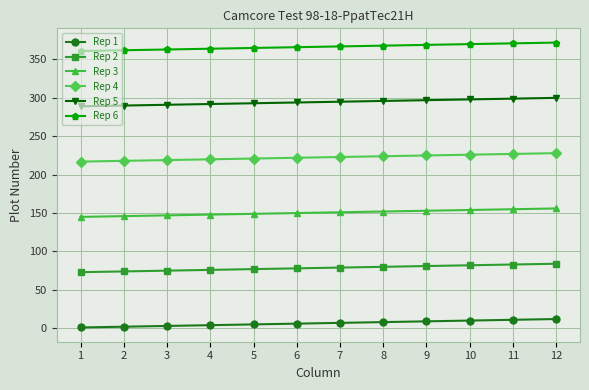

List the series in order of their overall mean, highest first.

Rep 6, Rep 5, Rep 4, Rep 3, Rep 2, Rep 1